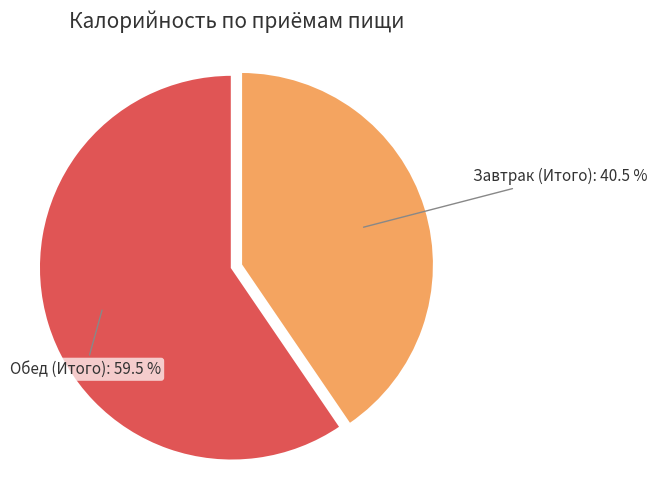

What percentage is NOT represented by Обед (Итого)?

40.5%